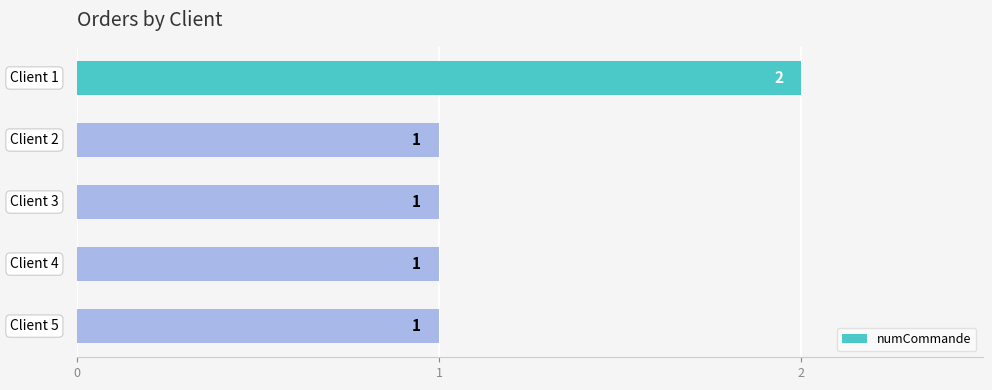

Count the values in the range 1 to 2.

5